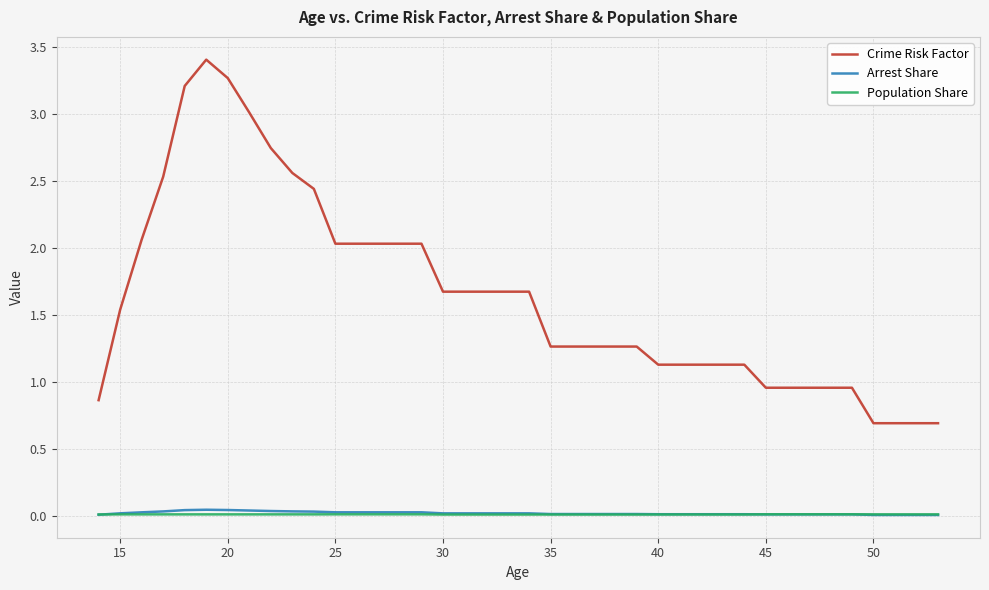

How many times do Arrest Share and Population Share cross each other?

2